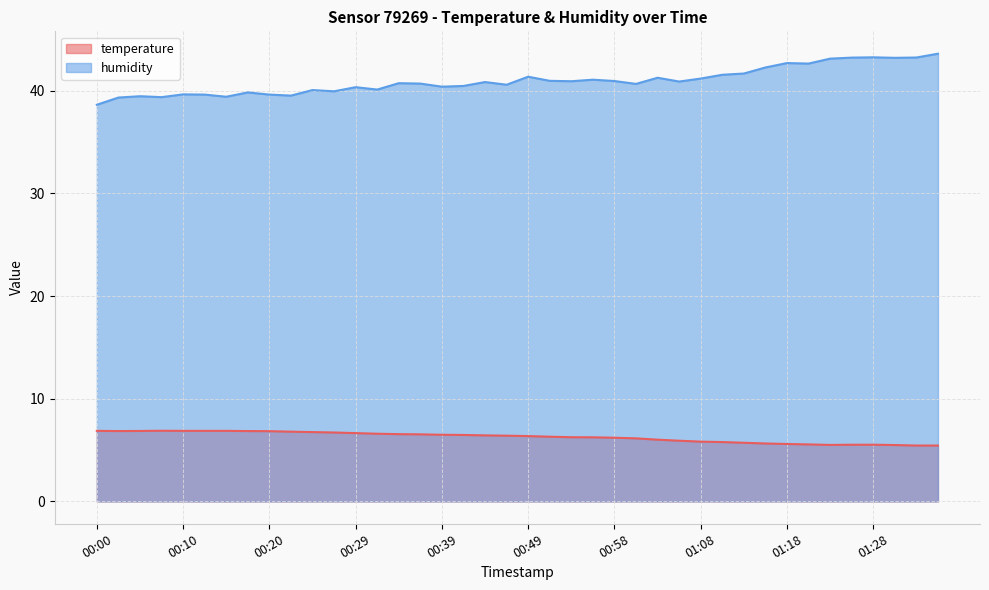

True or false: temperature and humidity cross at least once.

False